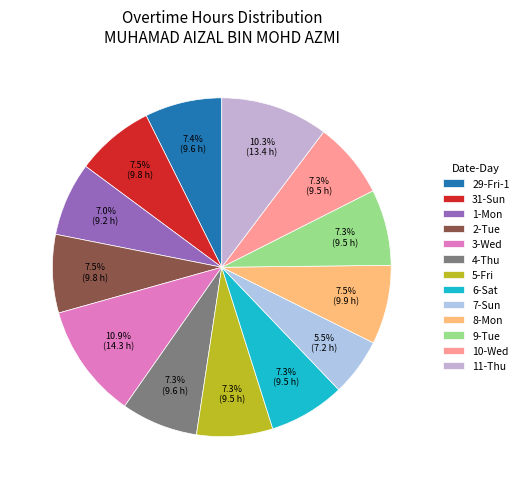

True or false: 9-Tue accounts for 20% of the total.

False